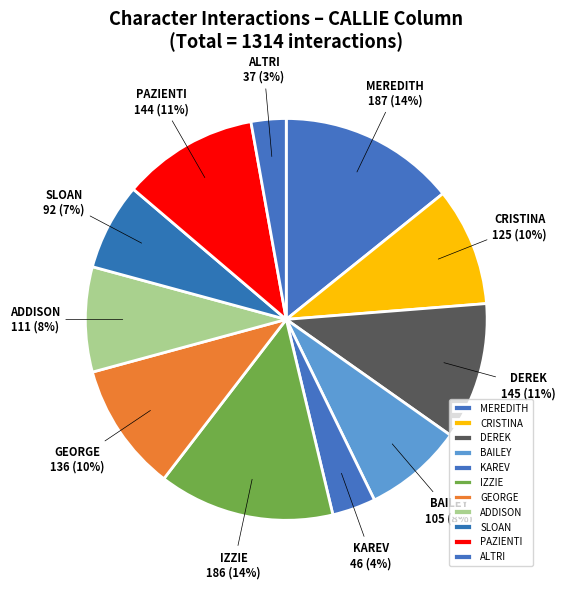

To the nearest percent, what is the average slice percentage?

9%